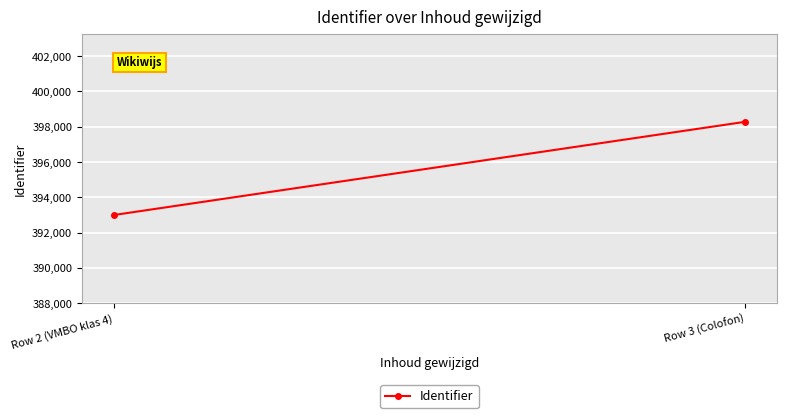

True or false: the data shows 392993 at Row 2 (VMBO klas 4).

True